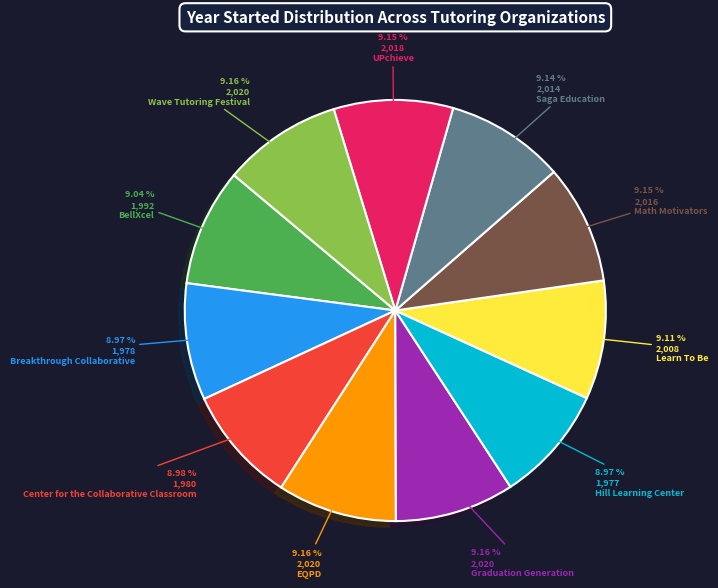

Is there a majority slice in this chart?

No